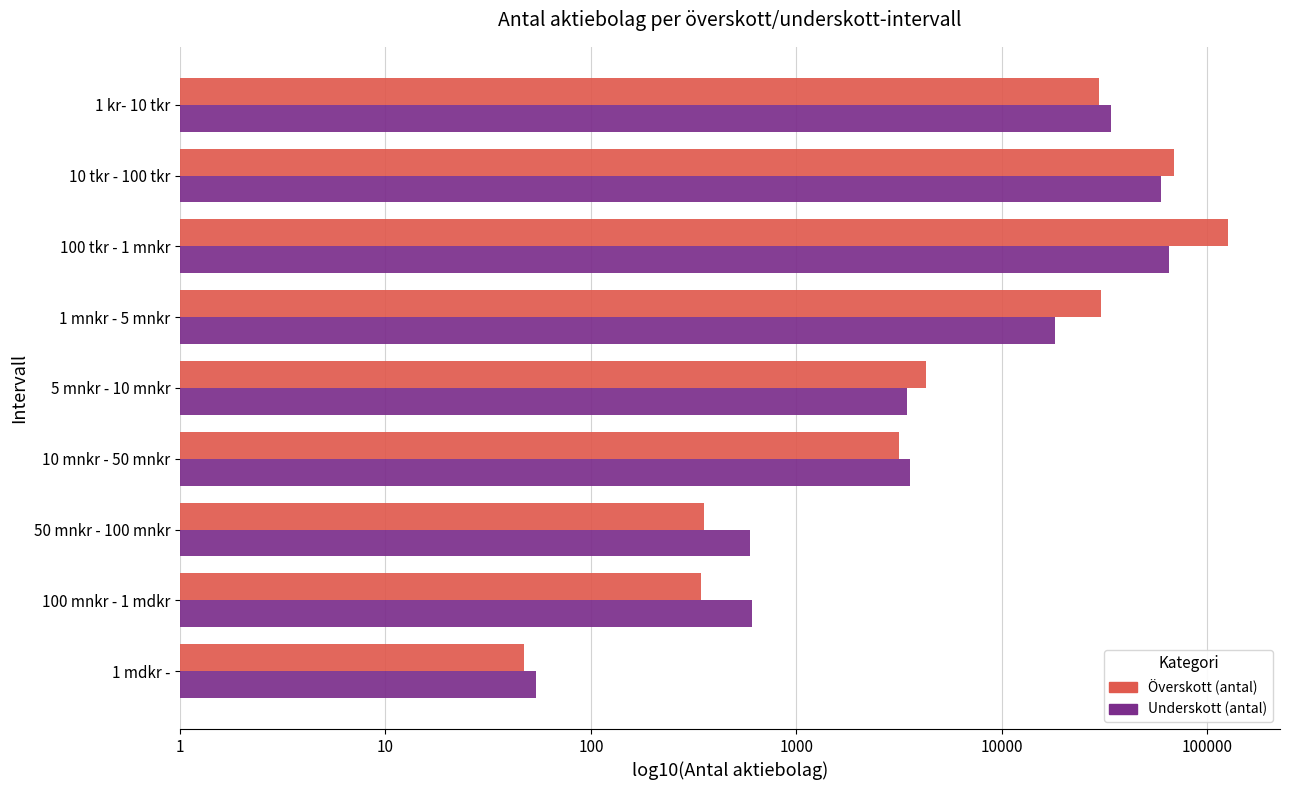

How many data points does each series have?

9